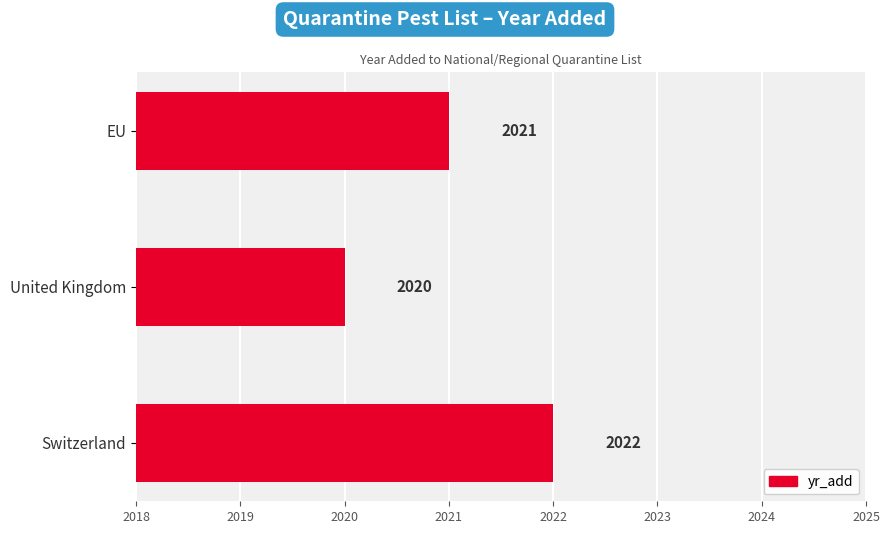

Does the chart contain stacked bars?

No